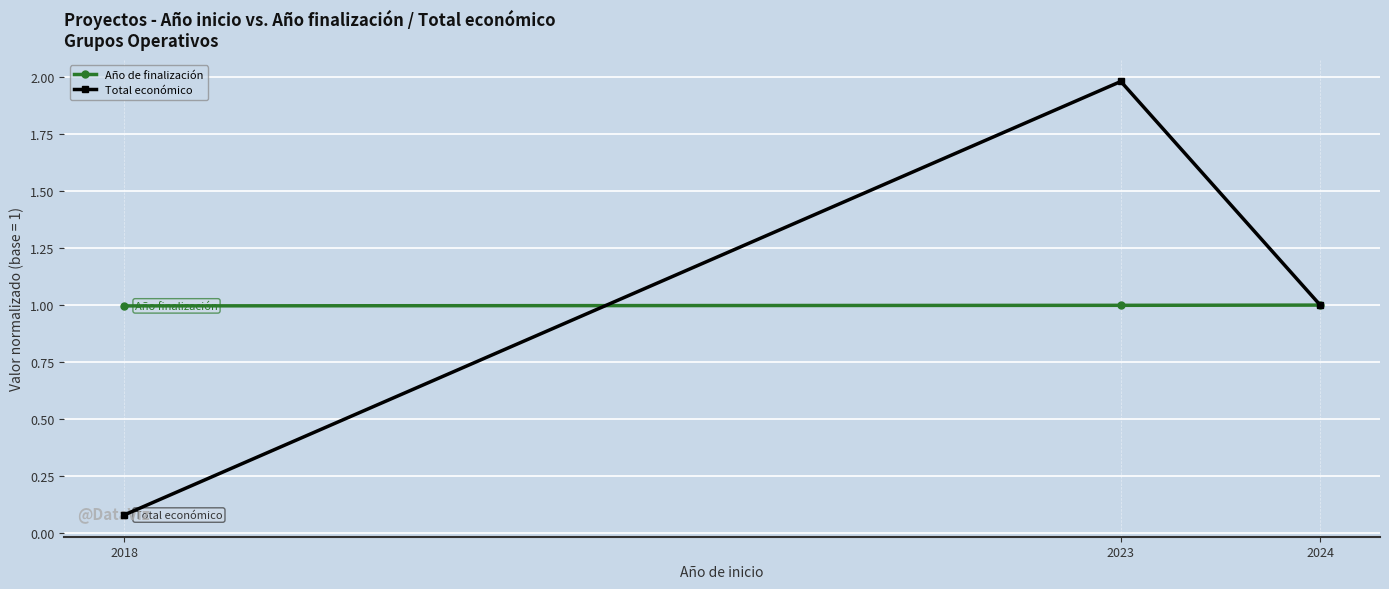

Rank the series by their average value, from highest to lowest.

Total económico, Año de finalización